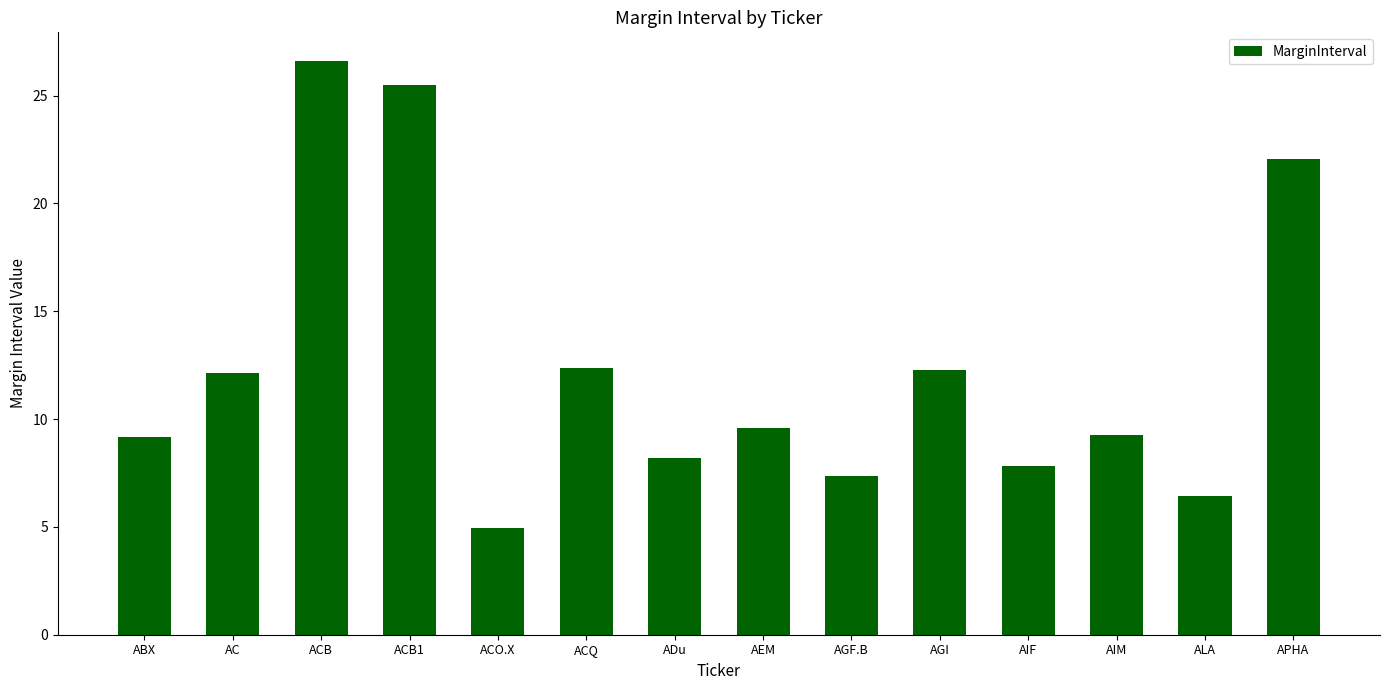

How many bars are there in total?

14